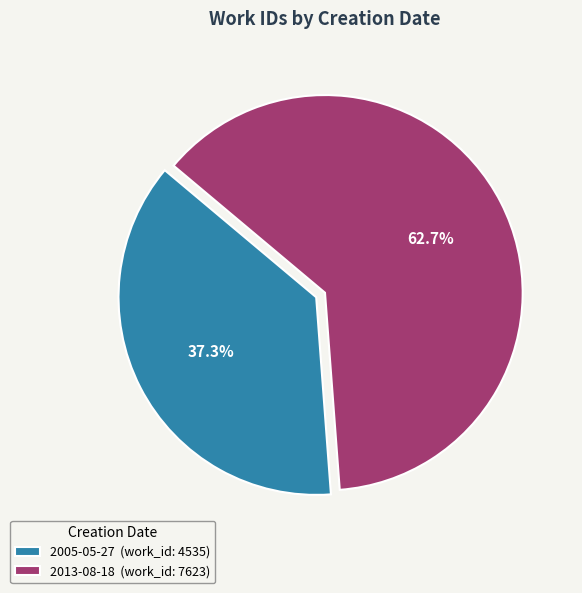

To the nearest percent, what is the combined percentage of 2005-05-27 and 2013-08-18?

100%